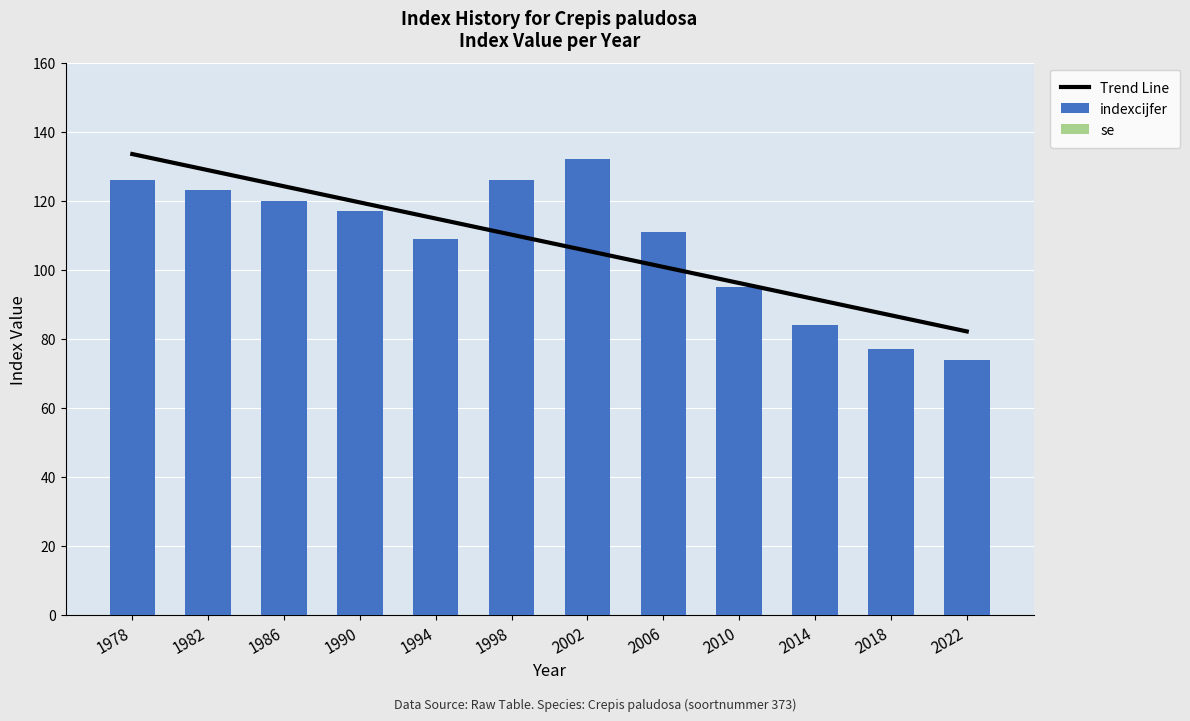

Rank the categories by indexcijfer value from highest to lowest.

2002, 1978, 1998, 1982, 1986, 1990, 2006, 1994, 2010, 2014, 2018, 2022